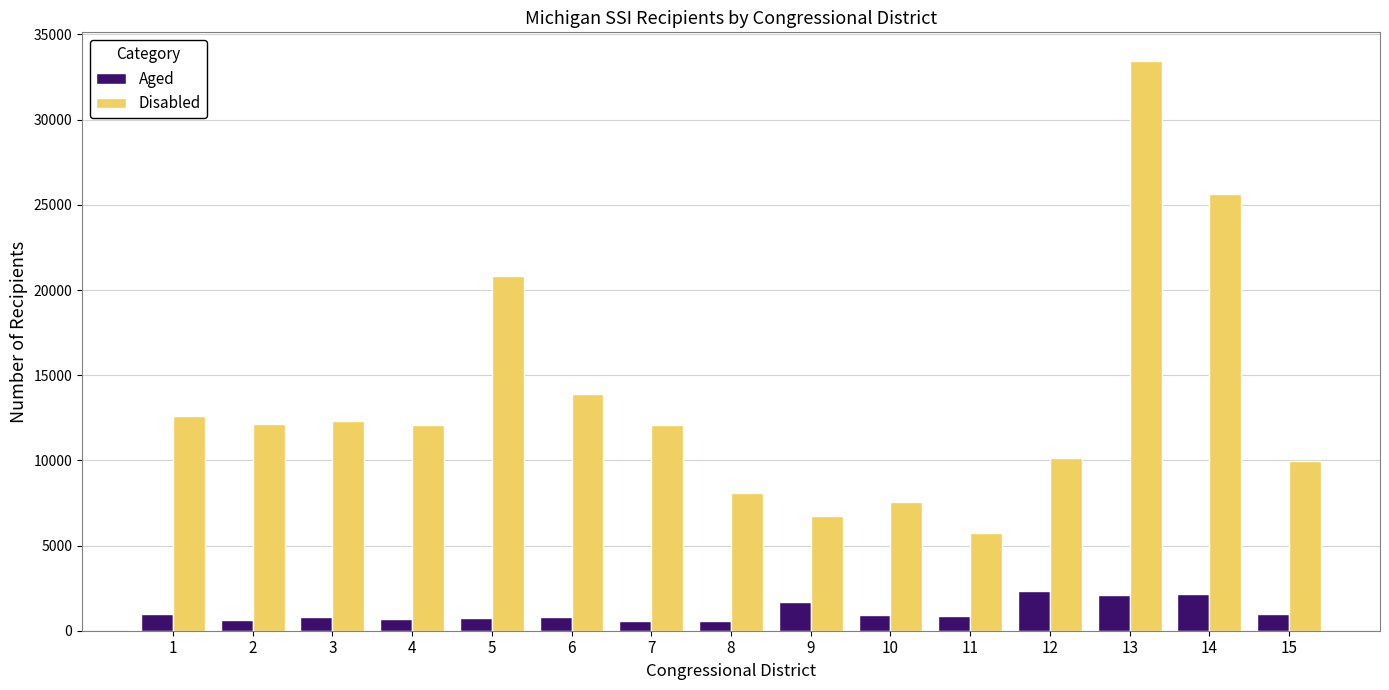

At 13, list the series in order from smallest to largest.

Aged, Disabled